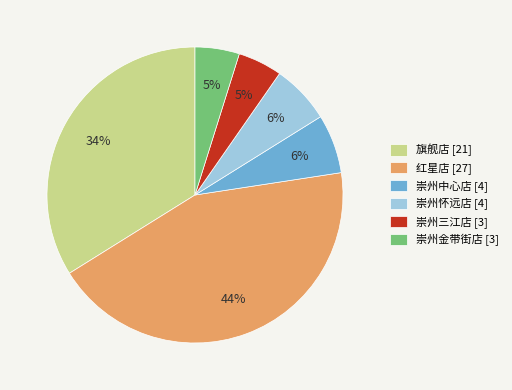

Approximately how many times larger is the value at 崇州怀远店 [4] compared to 崇州中心店 [4]?

1.0